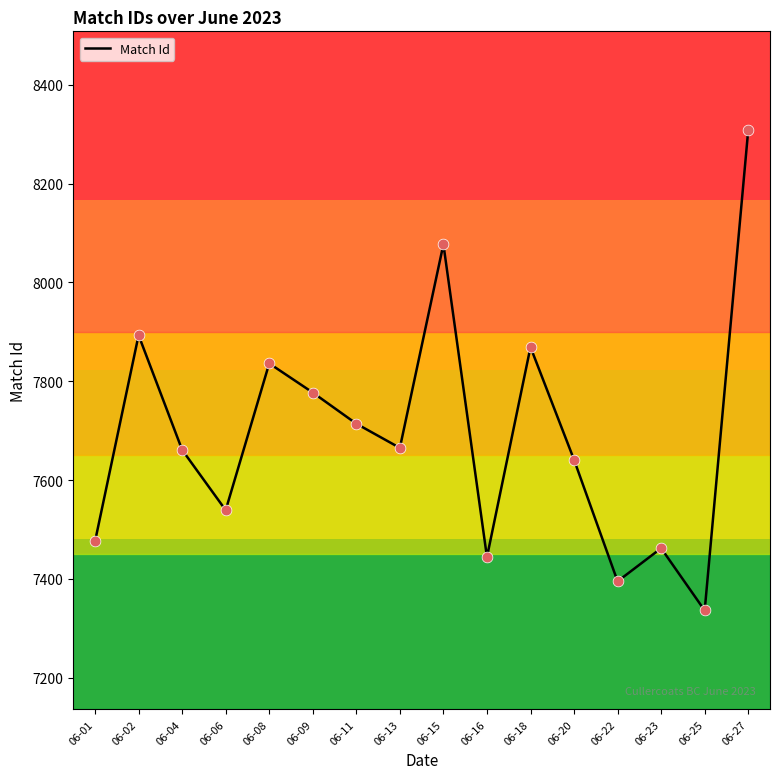

Which has a higher value, 06-15 or 06-23?

06-15